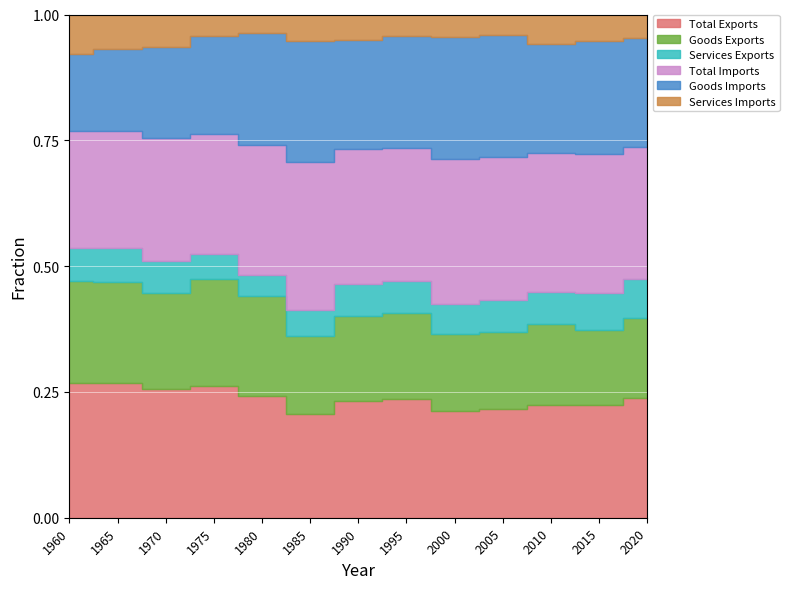

What are all the series names shown in the legend?

Total Exports, Goods Exports, Services Exports, Total Imports, Goods Imports, Services Imports